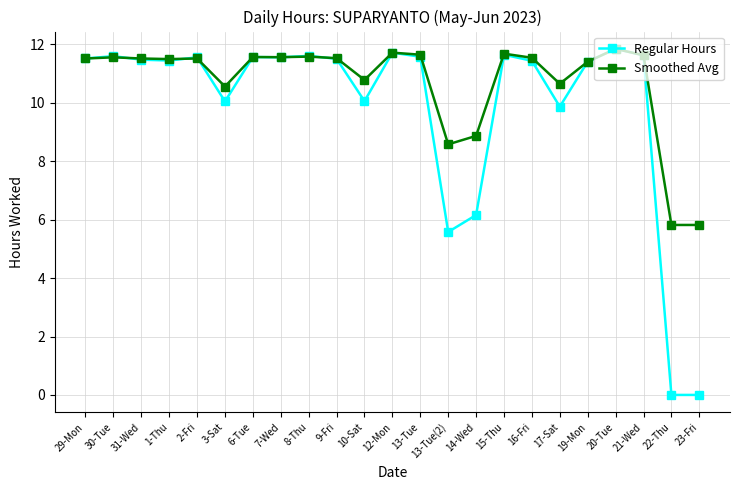

The value of Smoothed Avg at 15-Thu is 18.2. True or false?

False